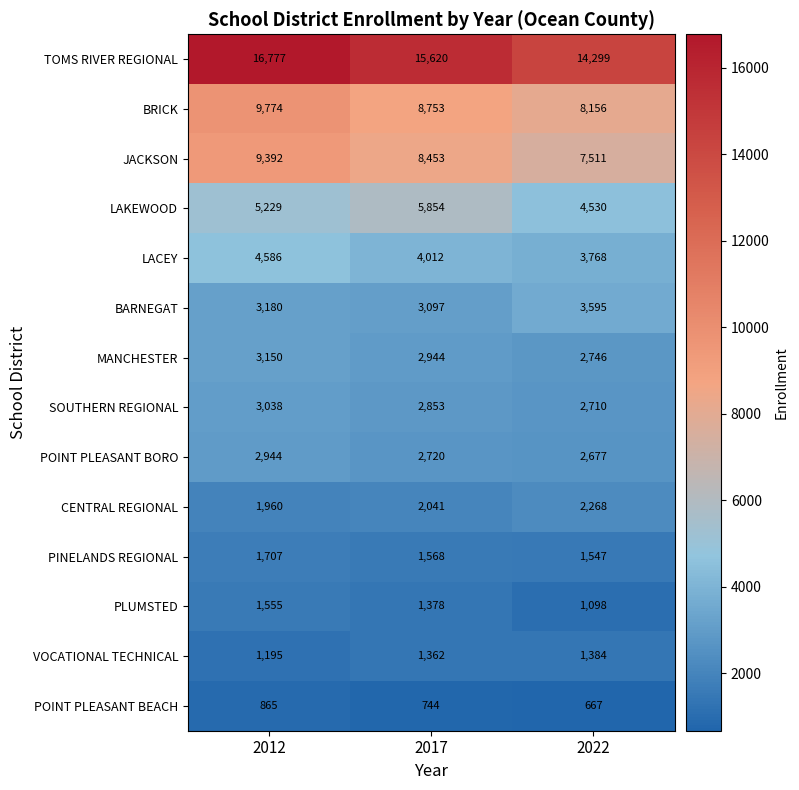

At which label is POINT PLEASANT BORO closest to 2810?

2017